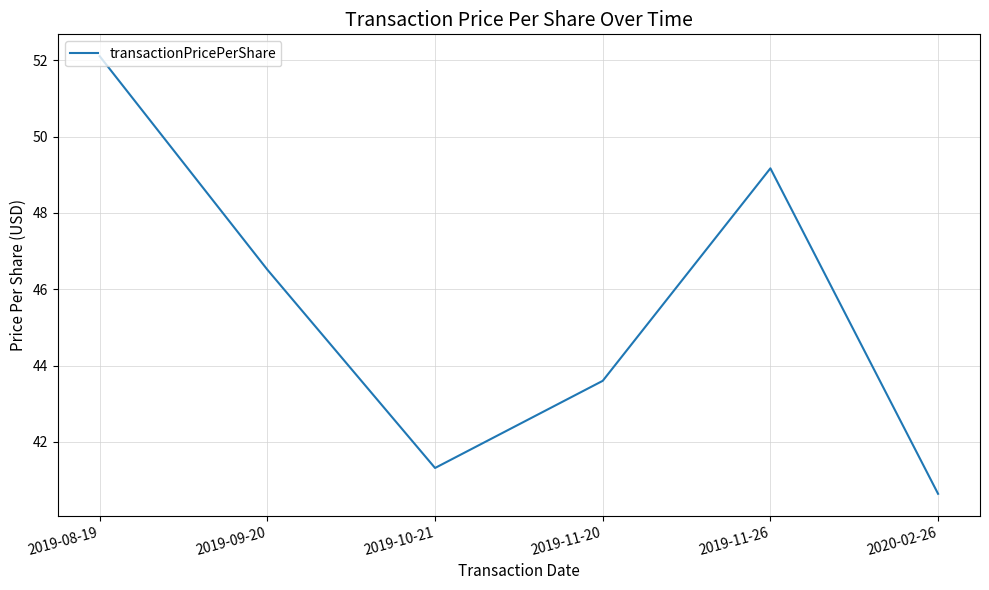

What is the difference between the maximum and second lowest values?

10.8